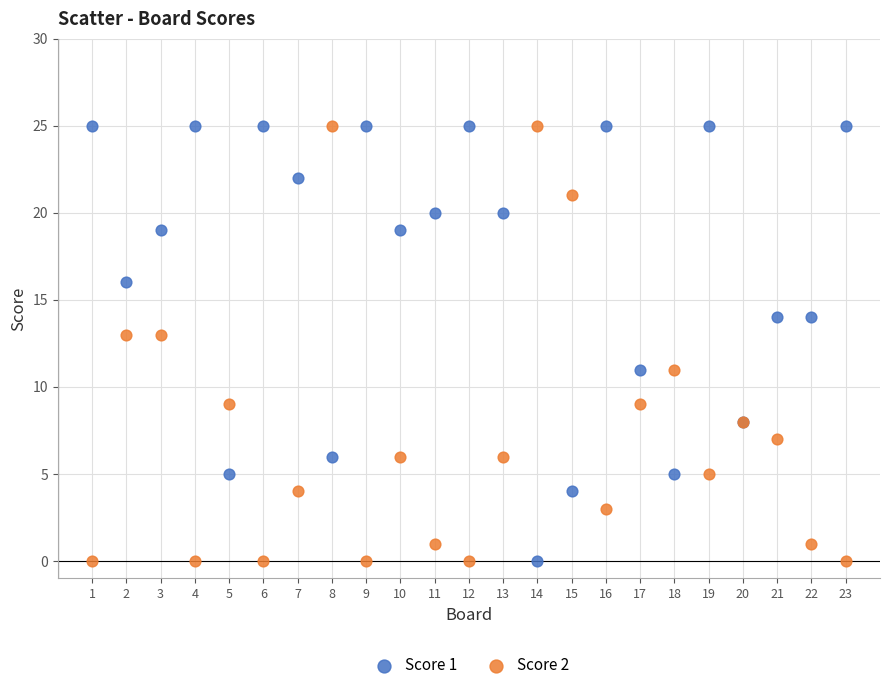

What is the X range (max minus min) for the scatter plot?

22